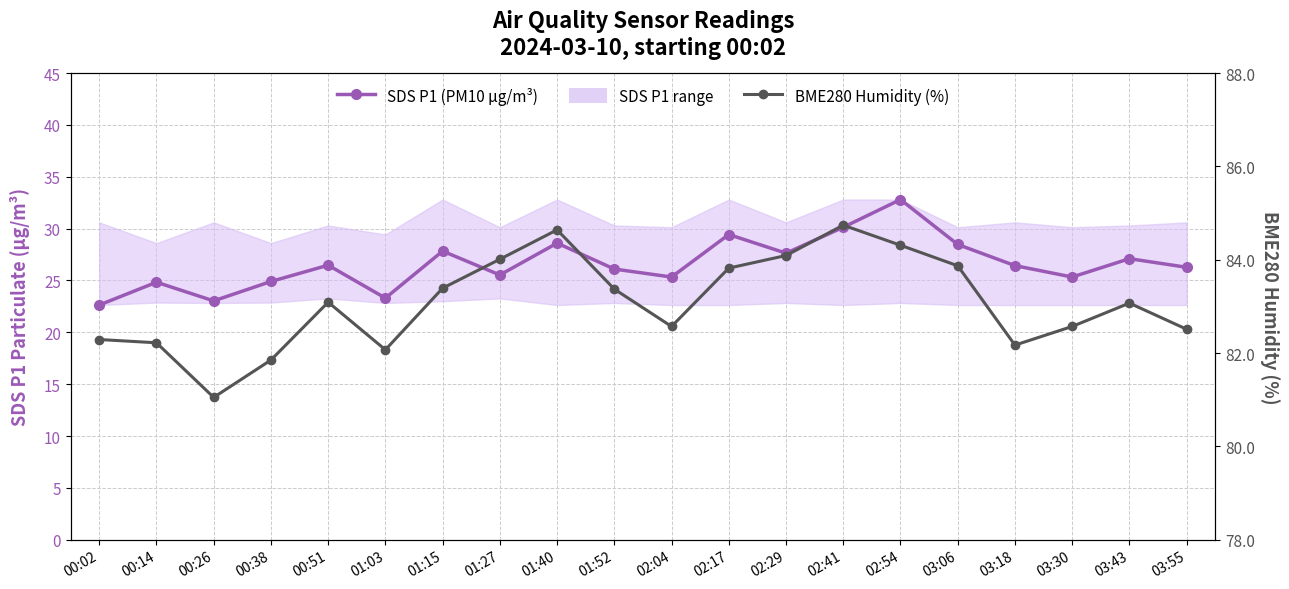

Reading right to left, extract all data points from this chart.

SDS P1 (PM10 µg/m³): 03:55=26.3	03:43=27.1	03:30=25.3	03:18=26.4	03:06=28.5	02:54=32.8	02:41=30.1	02:29=27.6	02:17=29.4	02:04=25.3	01:52=26.1	01:40=28.6	01:27=25.5	01:15=27.8	01:03=23.3	00:51=26.5	00:38=24.9	00:26=23.0	00:14=24.8	00:02=22.6
BME280 Humidity (%): 03:55=82.5	03:43=83.1	03:30=82.6	03:18=82.2	03:06=83.9	02:54=84.3	02:41=84.7	02:29=84.1	02:17=83.8	02:04=82.6	01:52=83.4	01:40=84.6	01:27=84.0	01:15=83.4	01:03=82.1	00:51=83.1	00:38=81.8	00:26=81.0	00:14=82.2	00:02=82.3